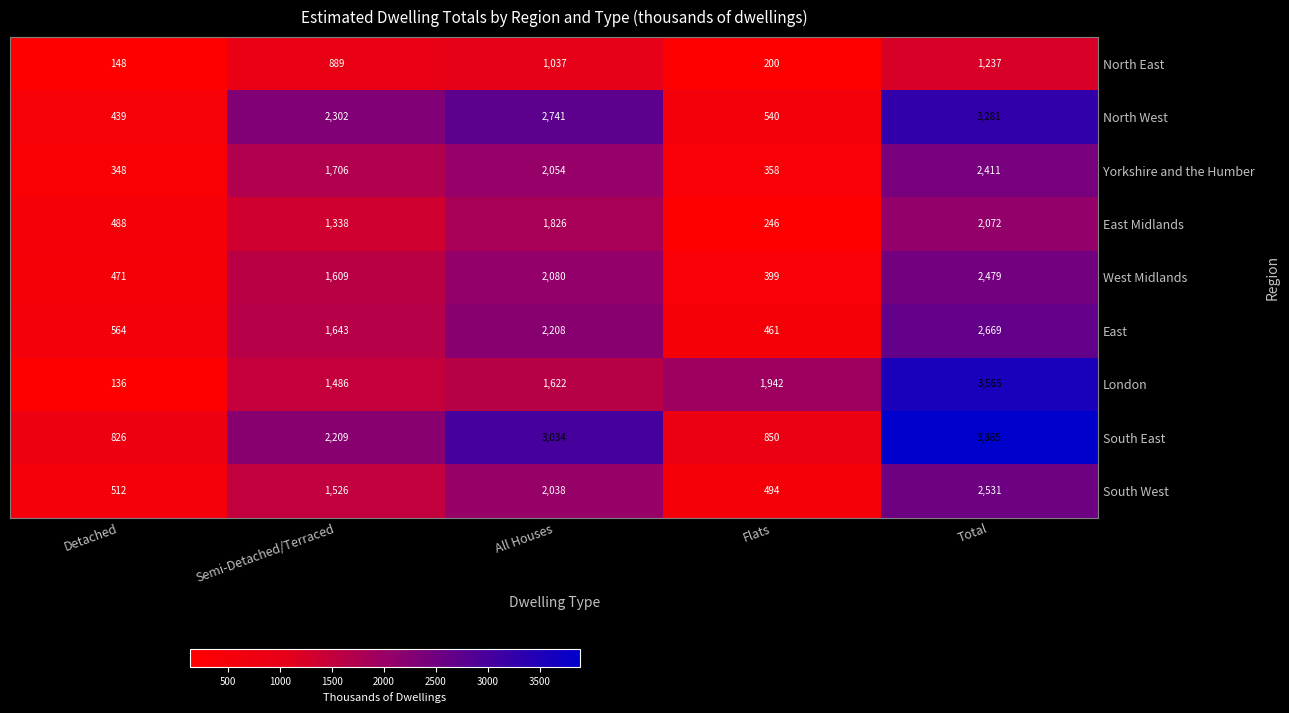

List the labels in order of East Midlands value, largest first.

Total, All Houses, Semi-Detached/Terraced, Detached, Flats